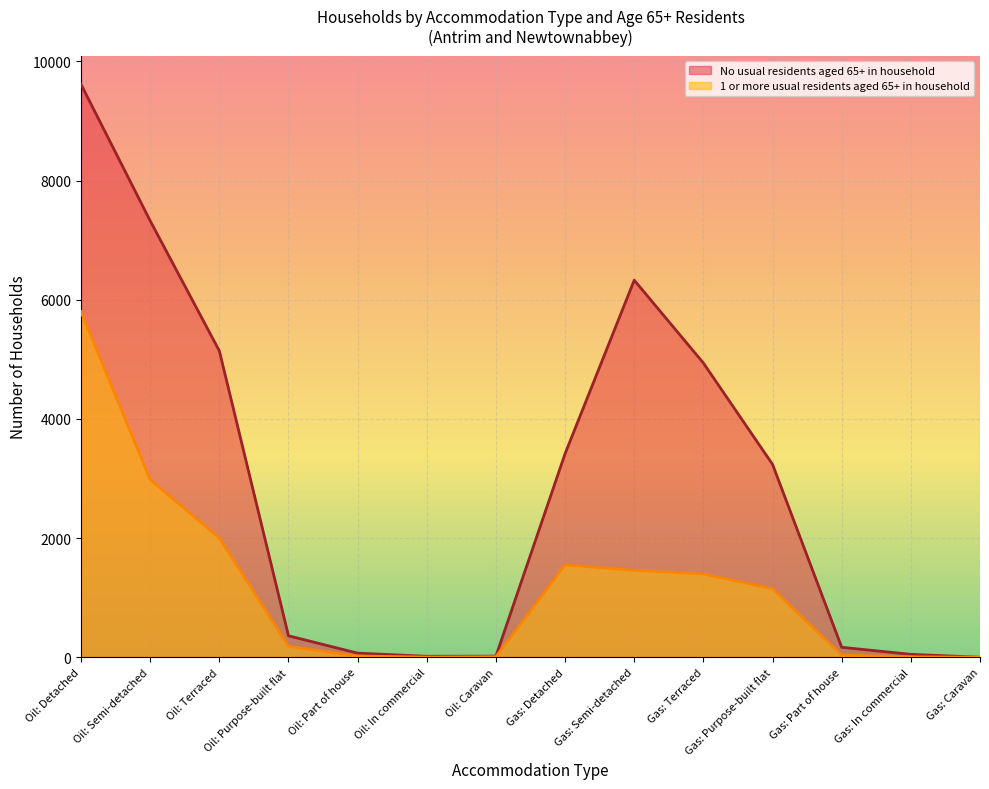

What is the label of the 4th point from the left?

Oil: Purpose-built flat